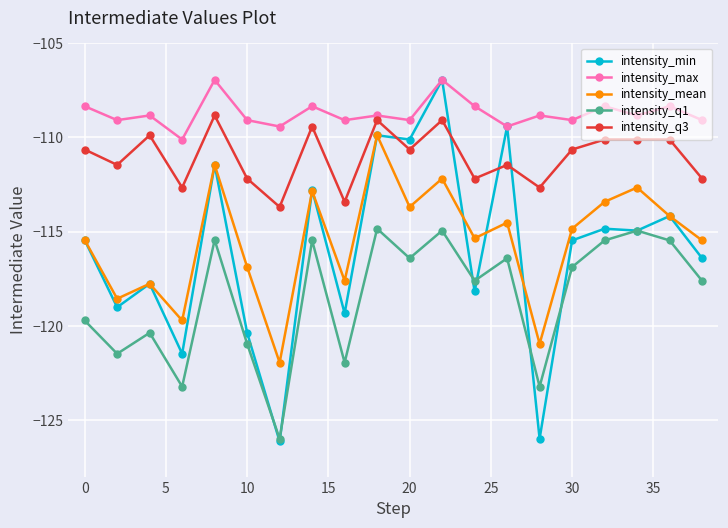

Which series has the largest range (max minus min)?

intensity_min